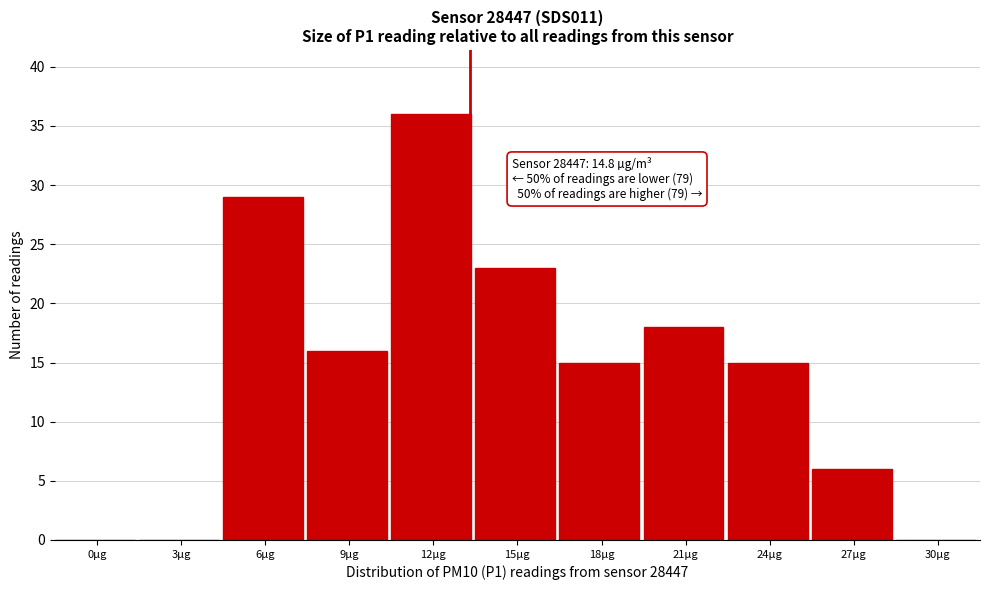

Reading left to right, extract all data points from this chart.

0µg=0	3µg=0	6µg=29	9µg=16	12µg=36	15µg=23	18µg=15	21µg=18	24µg=15	27µg=6	30µg=0